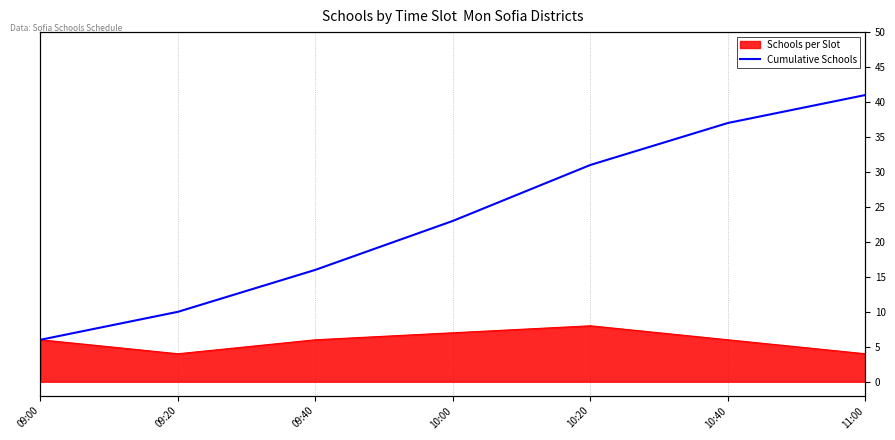

What position from the right is 09:40?

5